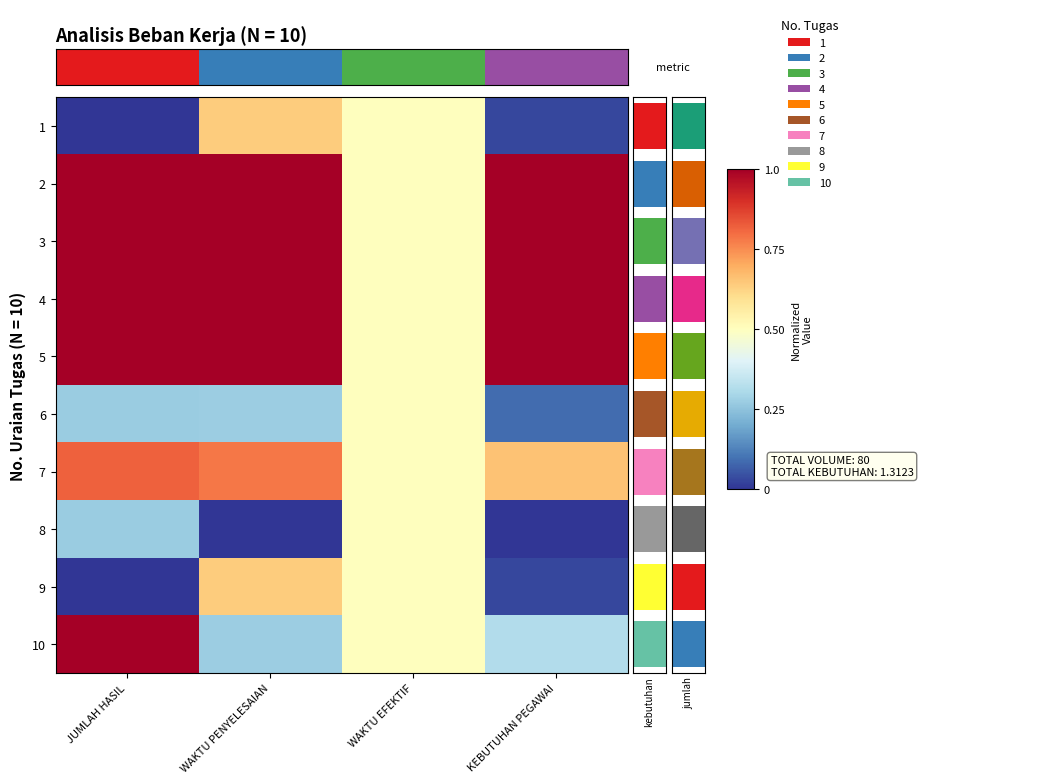

The value of 8 at WAKTU EFEKTIF is 0.5. True or false?

True